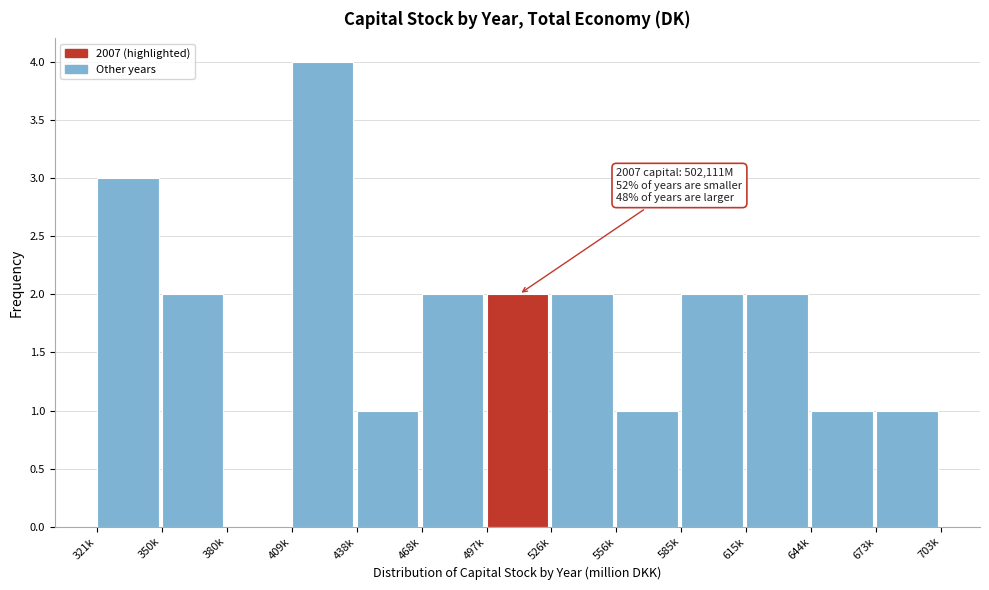

Reading right to left, what are all the values shown in this chart?

673k=1	644k=1	615k=2	585k=2	556k=1	526k=2	497k=2	468k=2	438k=1	409k=4	380k=0	350k=2	321k=3